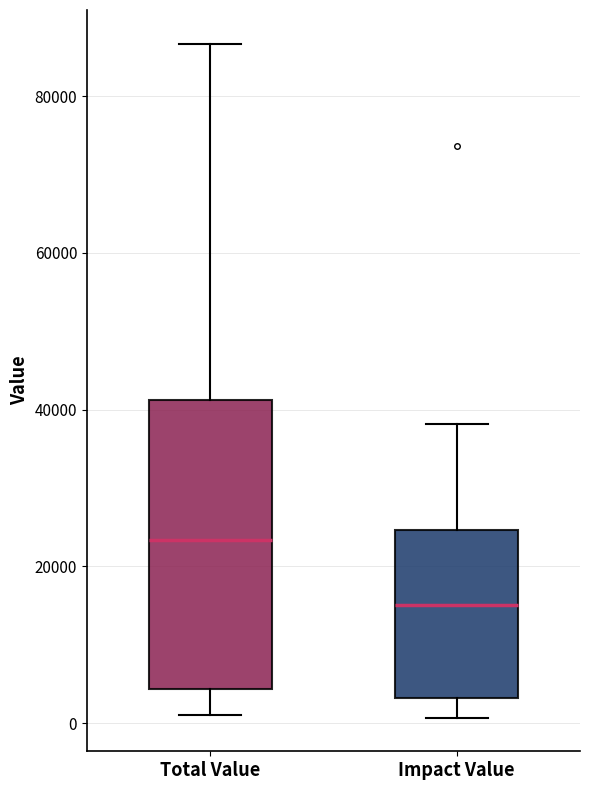

Which box has the lowest median line?

Impact Value